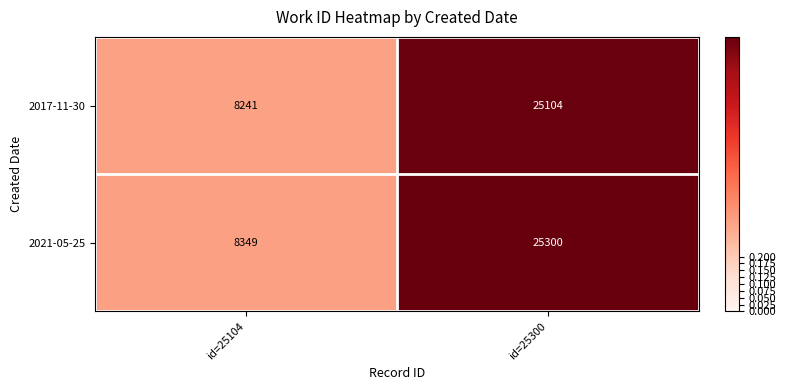

Reading right to left, transcribe all the data shown in this chart.

2017-11-30: id=25300=25104	id=25104=8241
2021-05-25: id=25300=25300	id=25104=8349